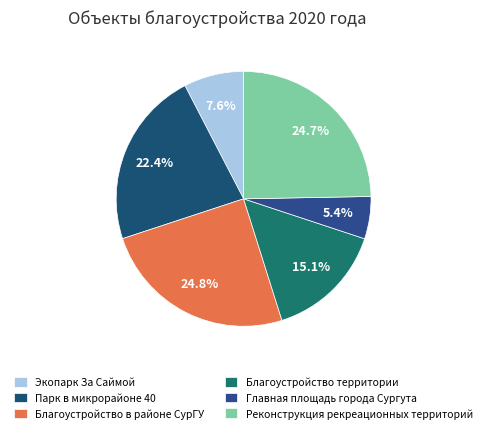

Is there any slice that represents more than half of the pie?

No